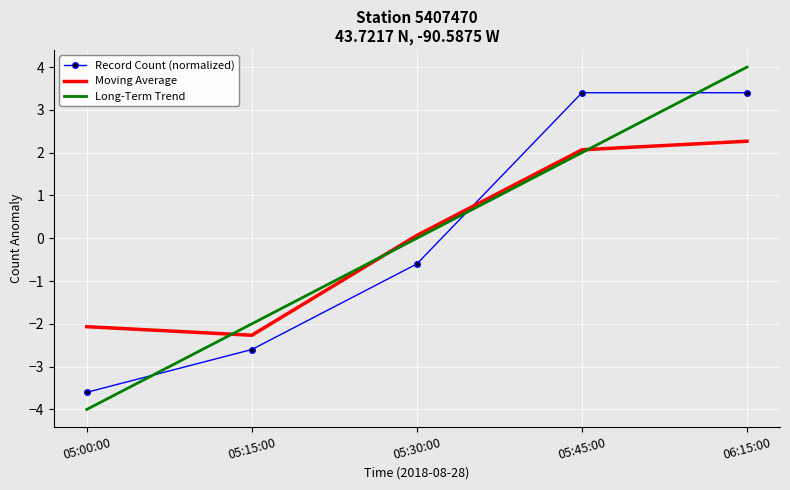

True or false: Long-Term Trend has a value of 2.0 at 05:45:00.

True